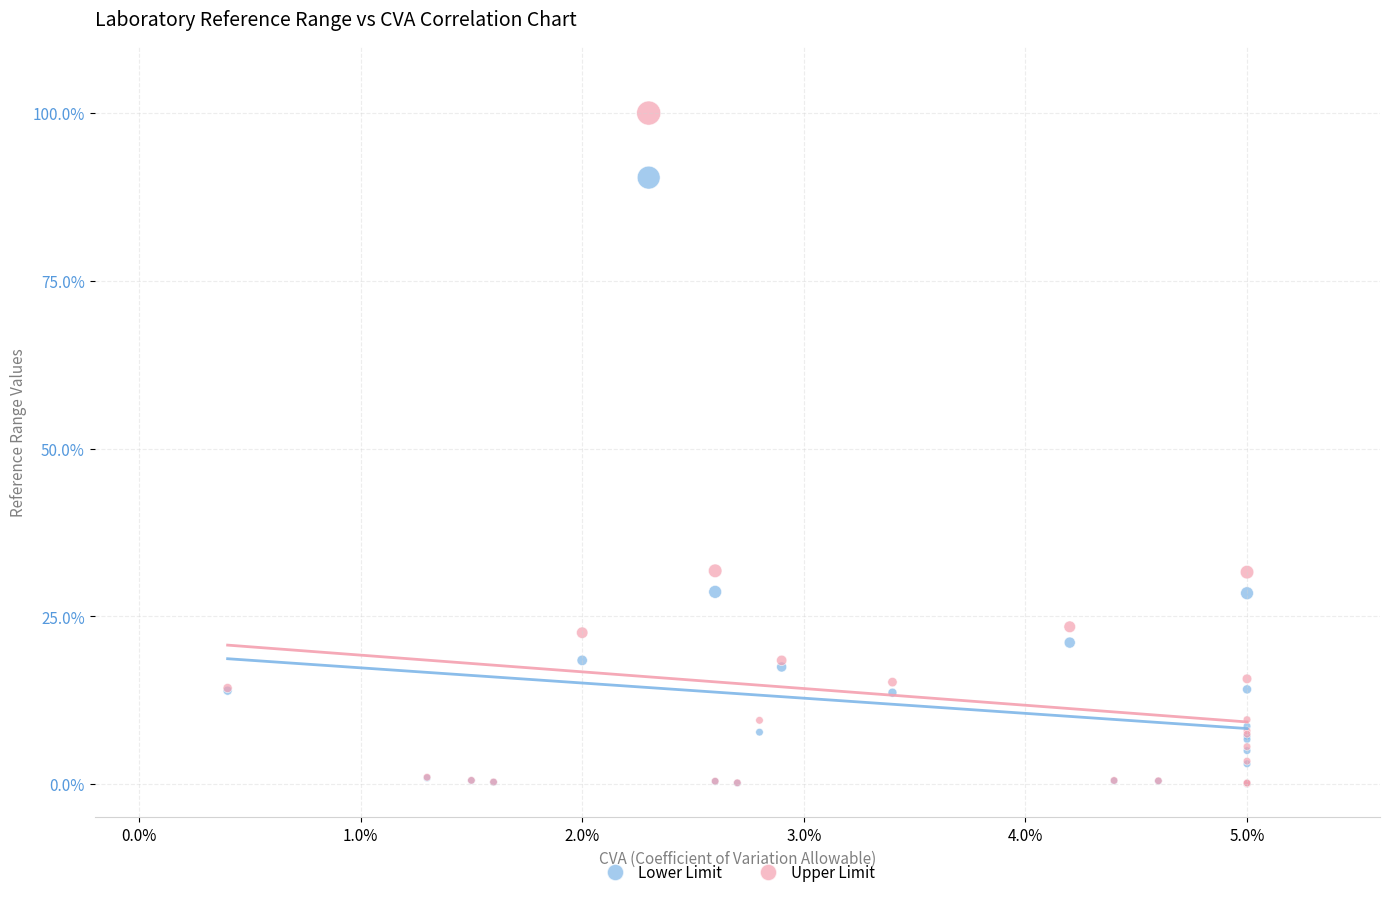

What are all the series names shown in the legend?

Lower Limit, Upper Limit